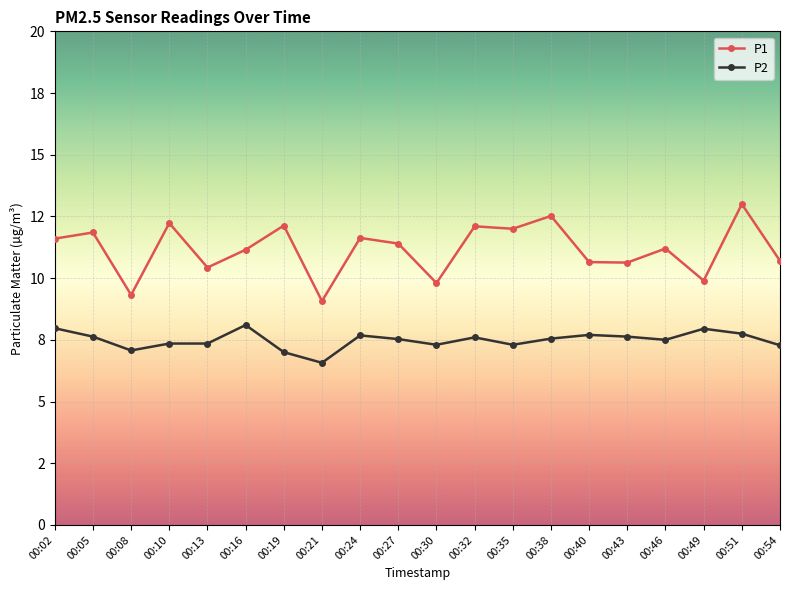

Reading left to right, what are all the values shown in this chart?

P1: 00:02=11.6	00:05=11.8	00:08=9.3	00:10=12.2	00:13=10.4	00:16=11.2	00:19=12.1	00:21=9.1	00:24=11.6	00:27=11.4	00:30=9.8	00:32=12.1	00:35=12.0	00:38=12.5	00:40=10.7	00:43=10.6	00:46=11.2	00:49=9.9	00:51=13.0	00:54=10.7
P2: 00:02=8.0	00:05=7.6	00:08=7.1	00:10=7.3	00:13=7.3	00:16=8.1	00:19=7.0	00:21=6.6	00:24=7.7	00:27=7.5	00:30=7.3	00:32=7.6	00:35=7.3	00:38=7.5	00:40=7.7	00:43=7.6	00:46=7.5	00:49=8.0	00:51=7.8	00:54=7.3